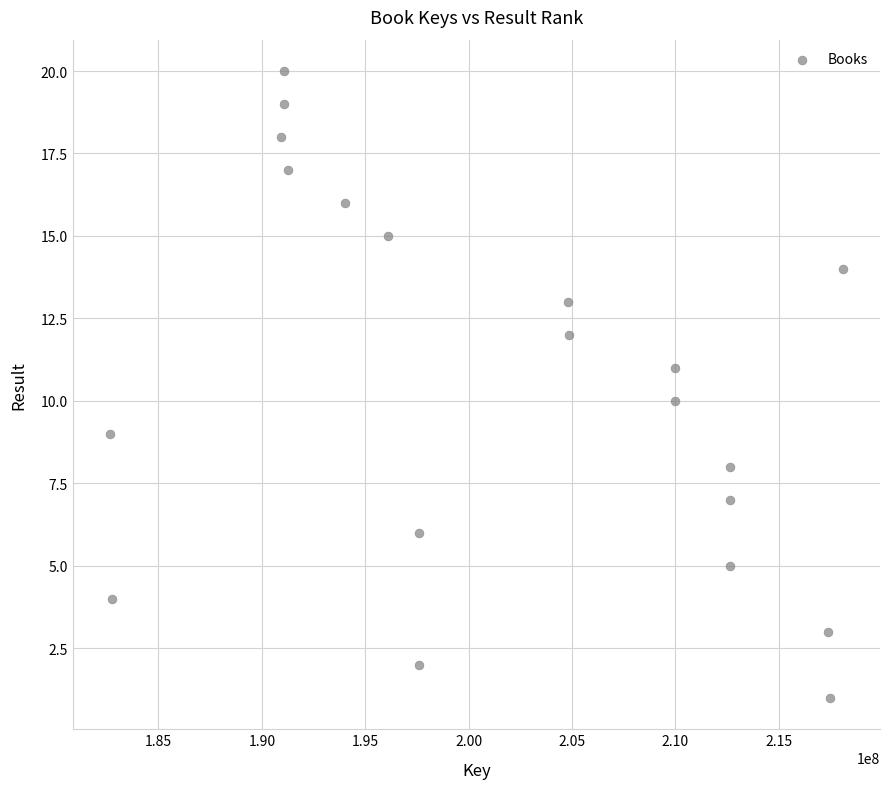

What is the range of X values (max minus min)?

35477506